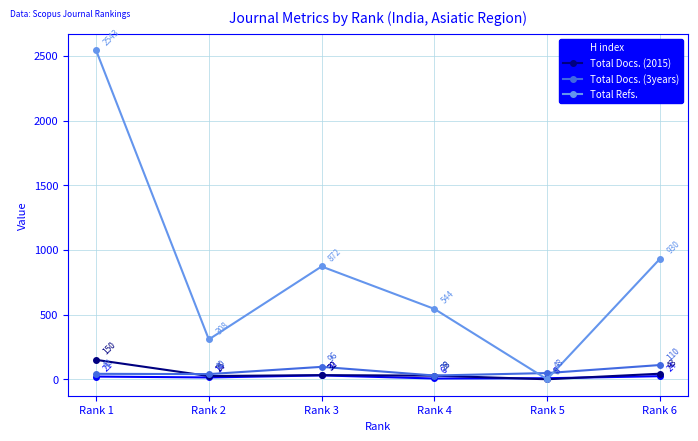

What is the total value across all series at Rank 3?

1030